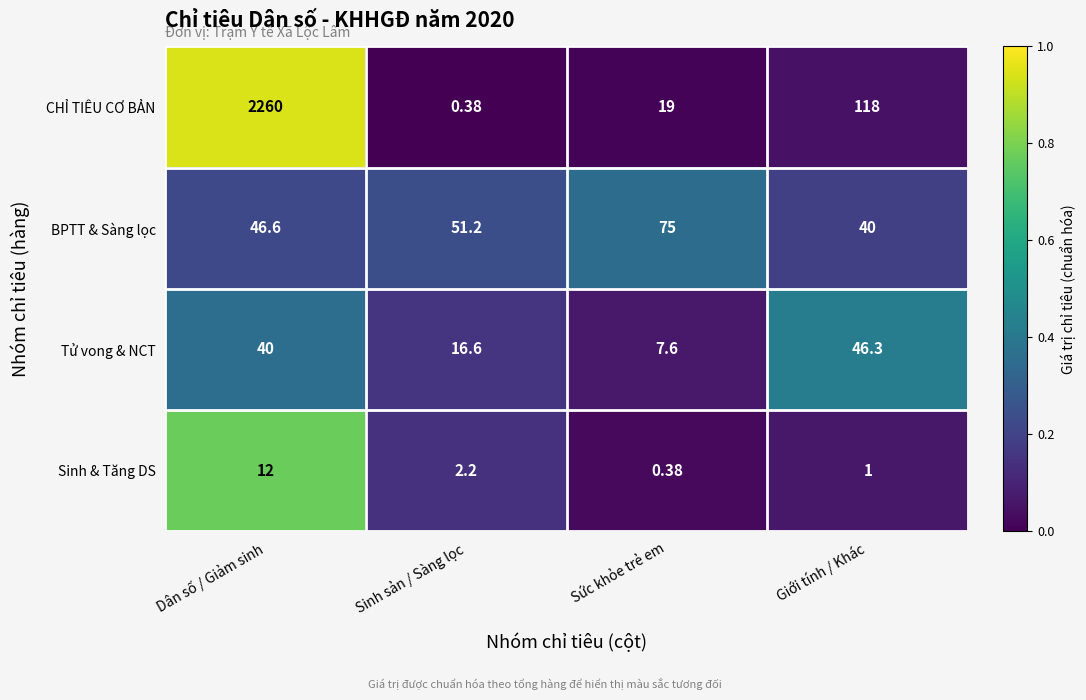

Which series has the widest spread of values?

CHỈ TIÊU CƠ BẢN